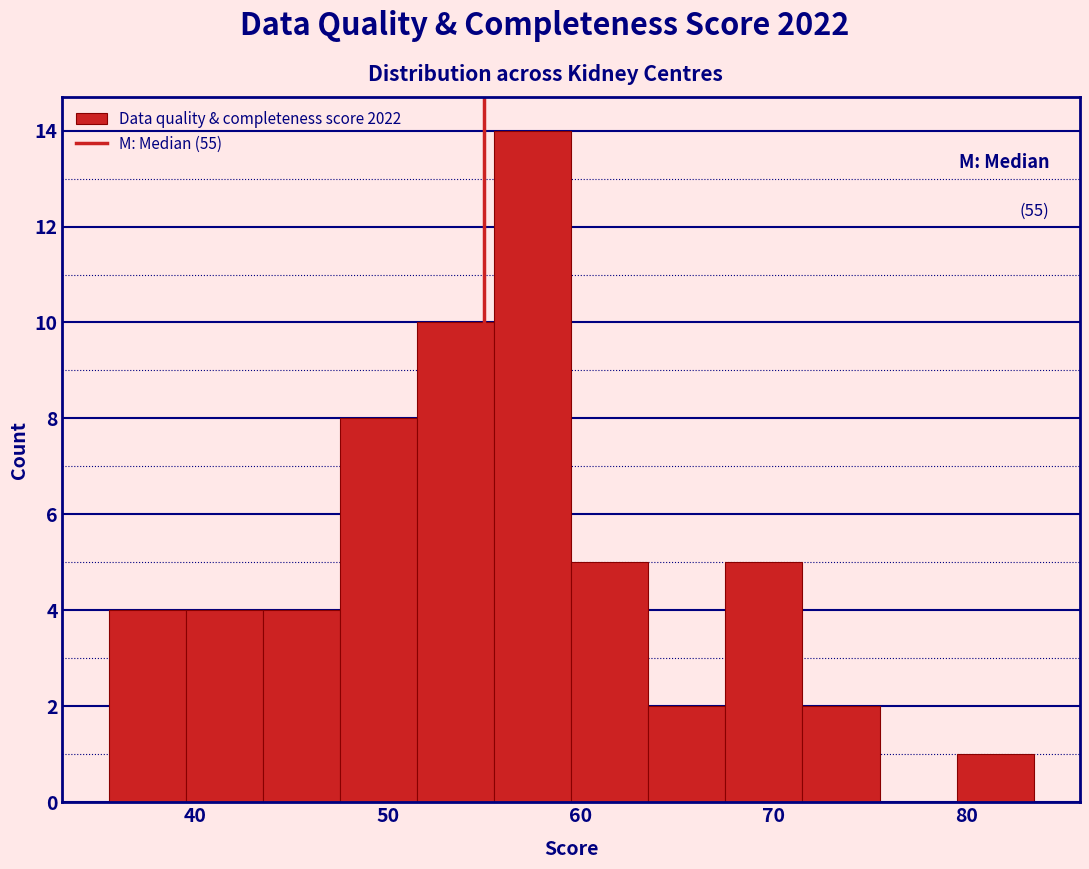

Over which range of the x-axis is the bar tallest?

55.5 to 59.5